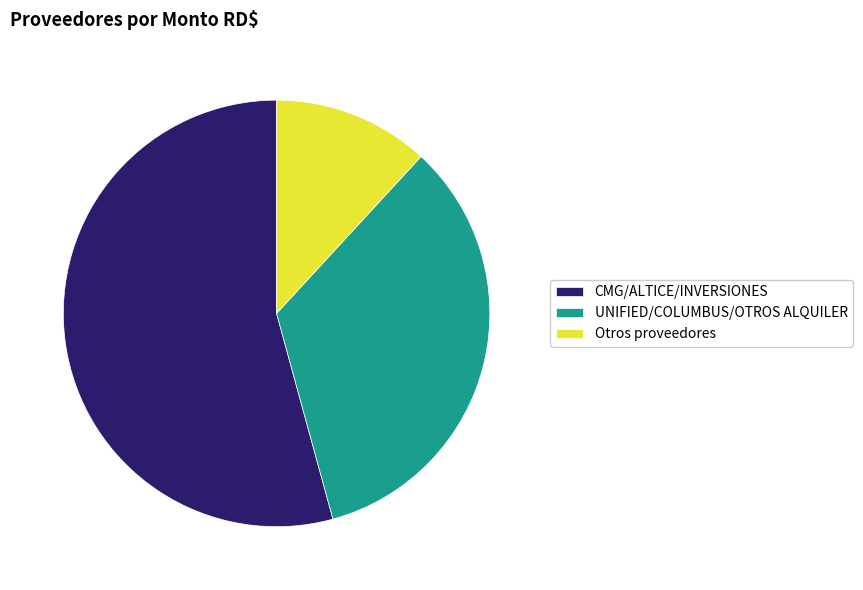

Count the number of slices in the pie.

3